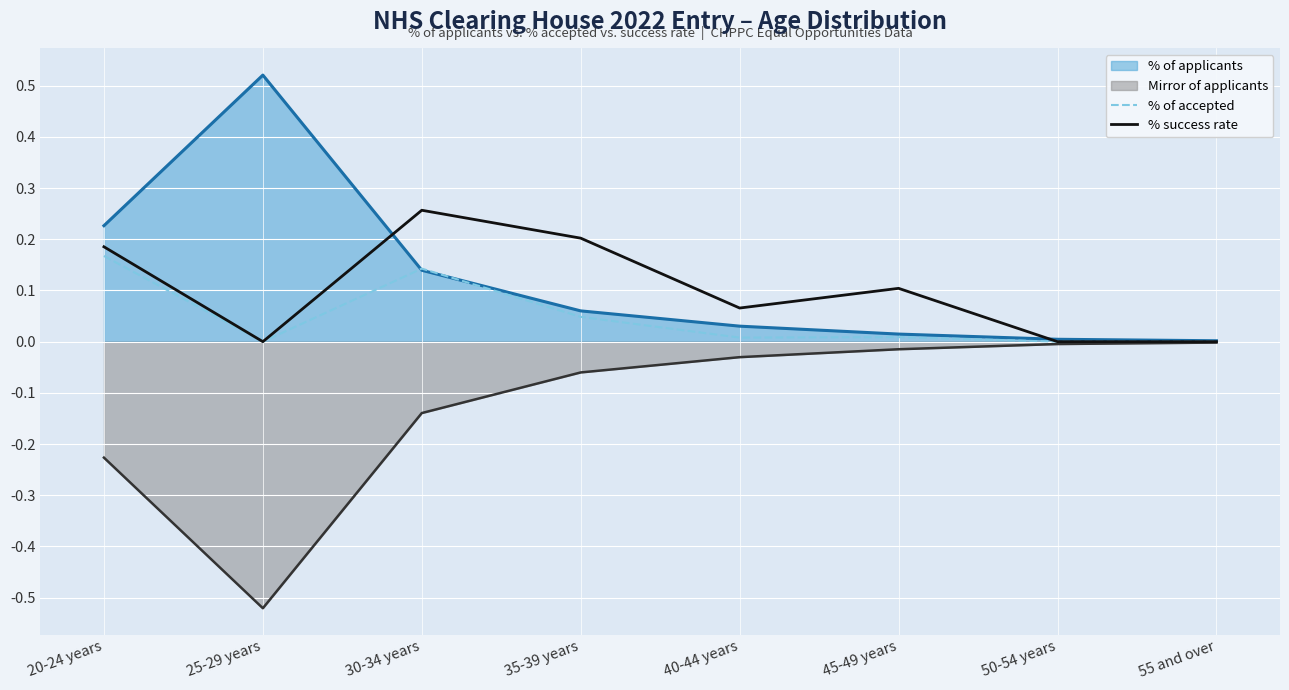

What is the total value across all series at 20-24 years?

0.4